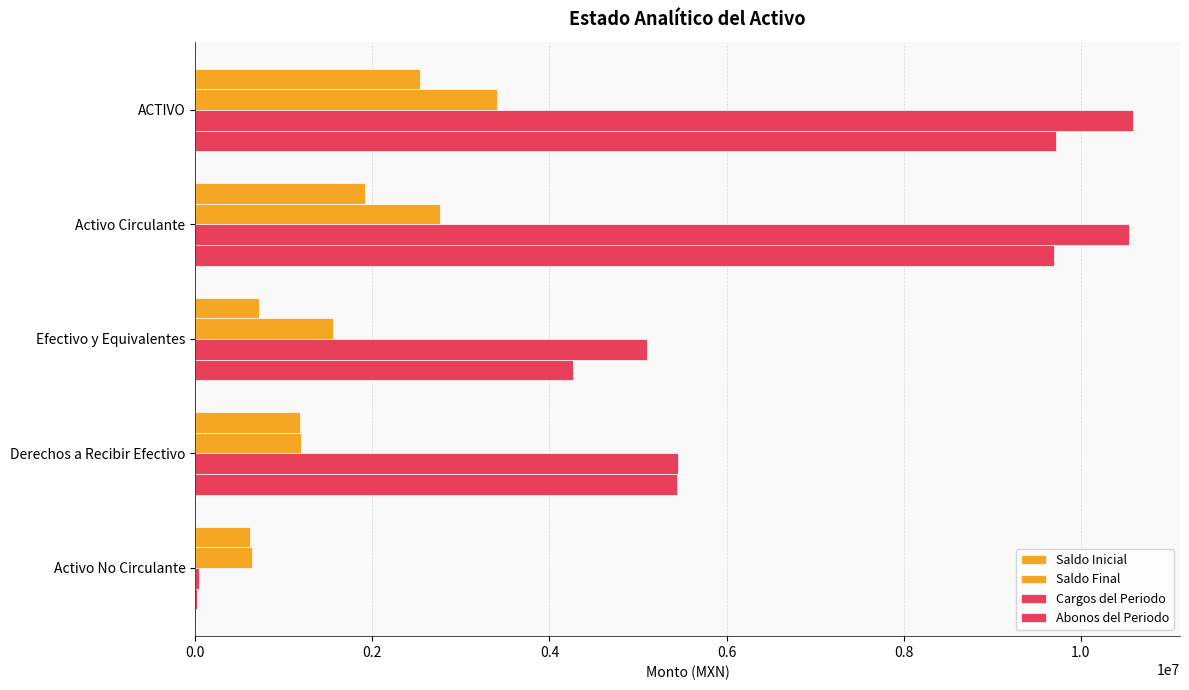

What is the difference between the maximum and minimum values in the Saldo Final series?

2759695.4